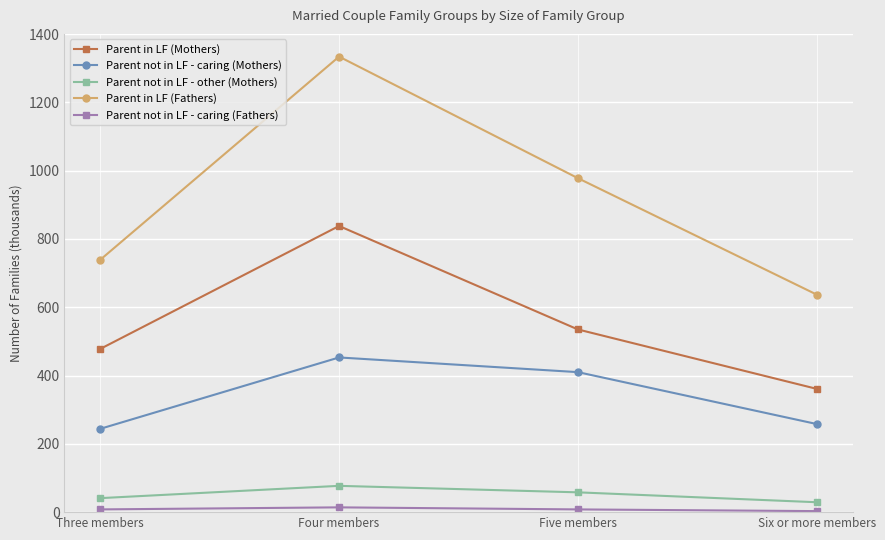

True or false: Parent in LF (Fathers) and Parent in LF (Mothers) cross at least once.

False